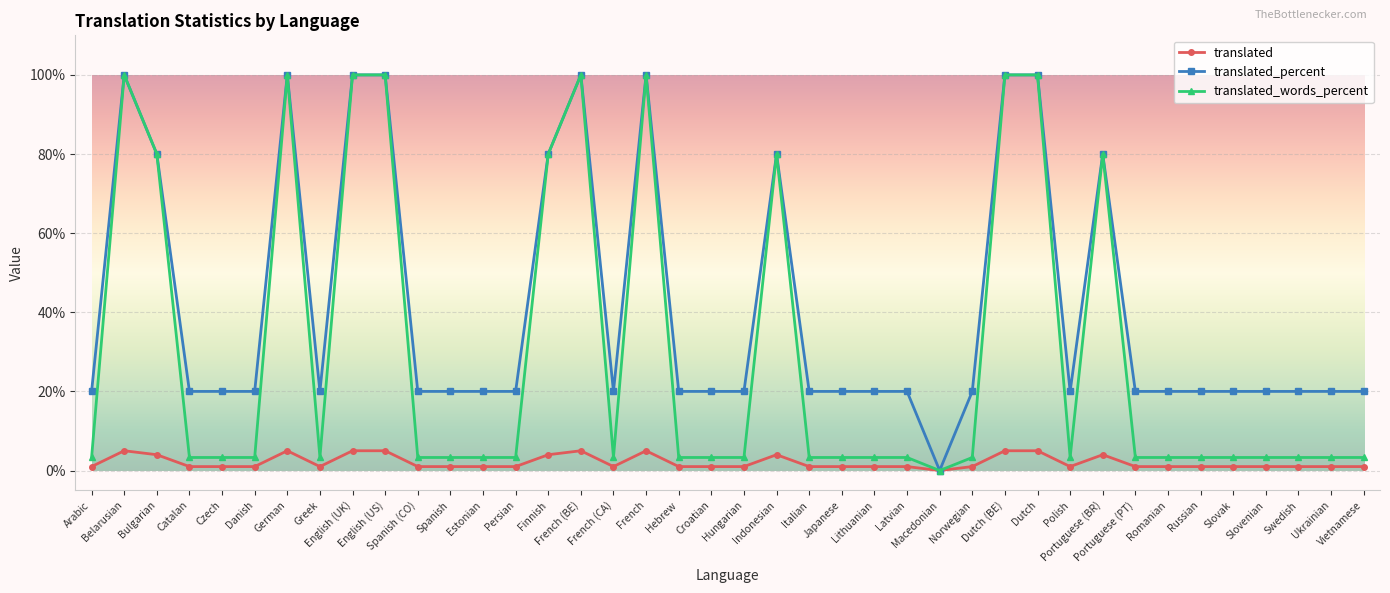

What are all the series names shown in the legend?

translated, translated_percent, translated_words_percent